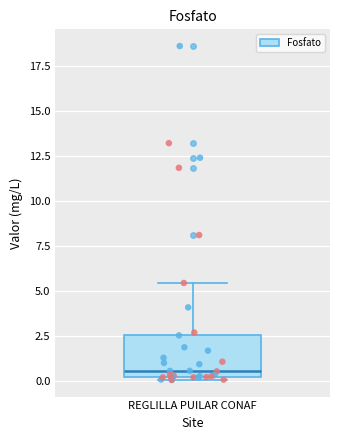

Transcribe this box plot: give where the median line is, the range the box spans, and where the two whiskers end, as read against the y-axis. The values are not printed on the chart, so give them approximately, as read against the axis.

median 0.5, box 0.0 to 2.5, whiskers 0.0 to 5.5